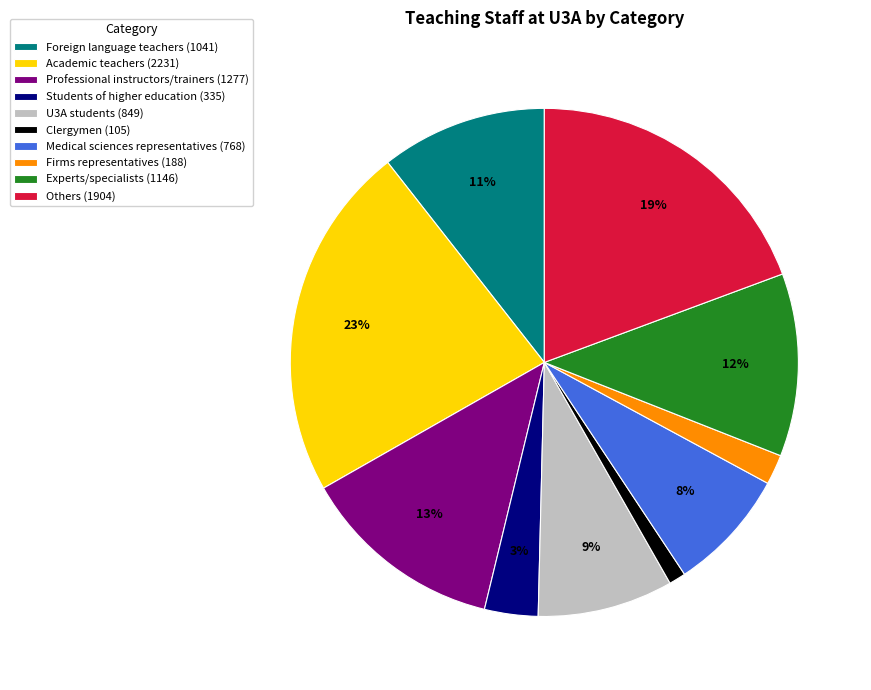

Count the number of slices in the pie.

10